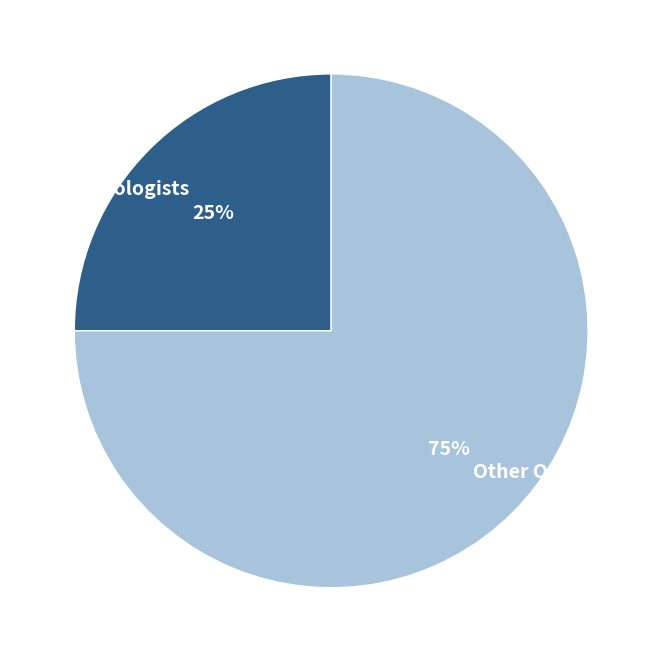

Is there any slice that represents more than half of the pie?

Yes